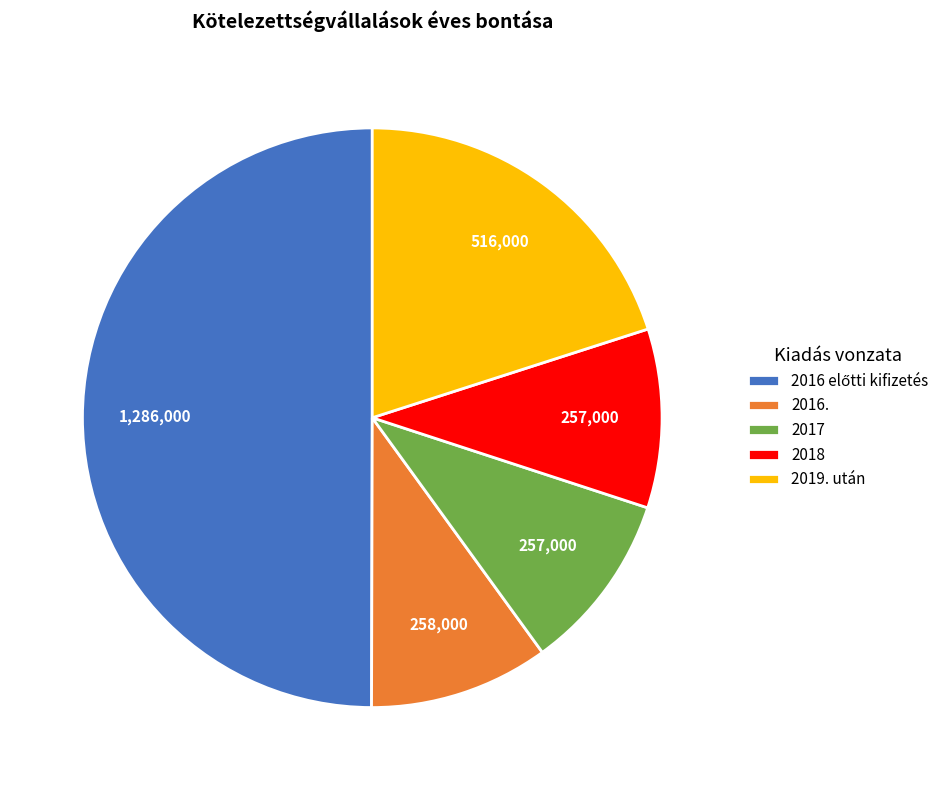

Which has a higher value, 2018 or 2019. után?

2019. után